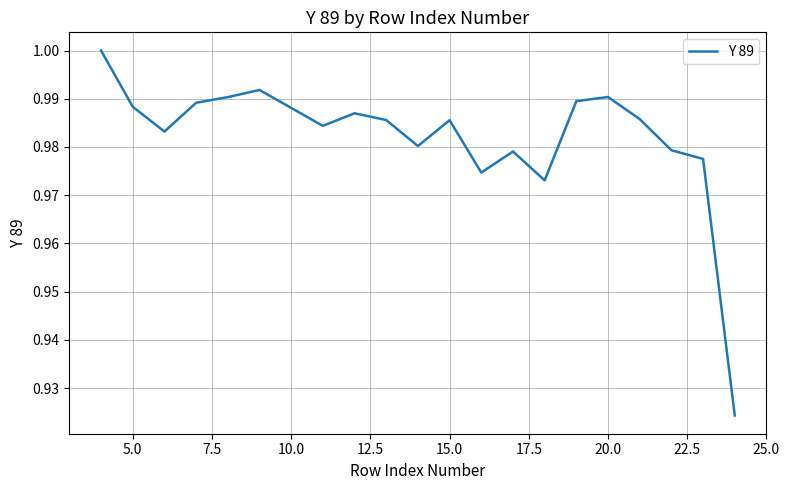

Does the chart display data point markers on the line(s)?

No